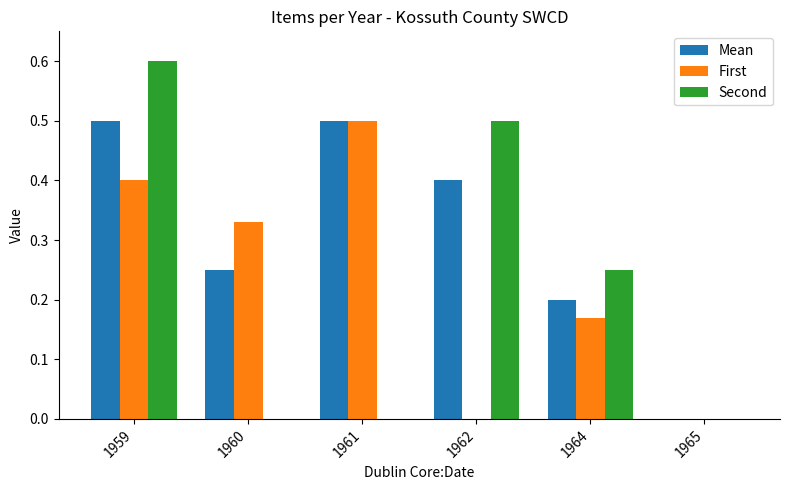

At which category is the sum across all series the highest?

1959